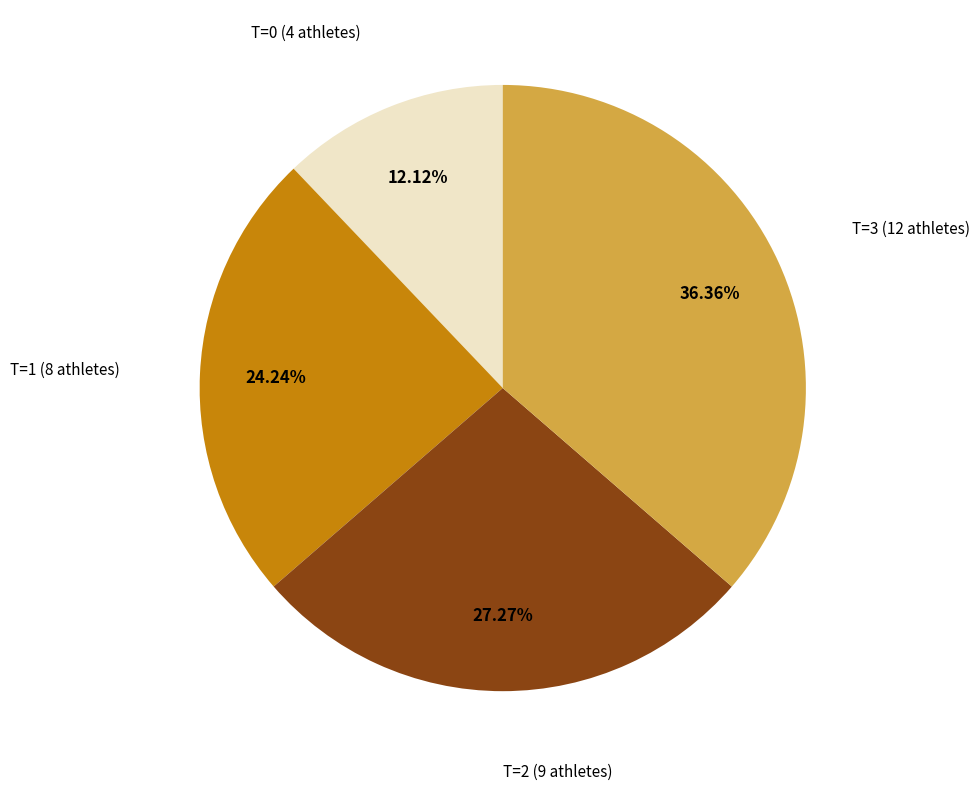

Is there a majority slice in this chart?

No